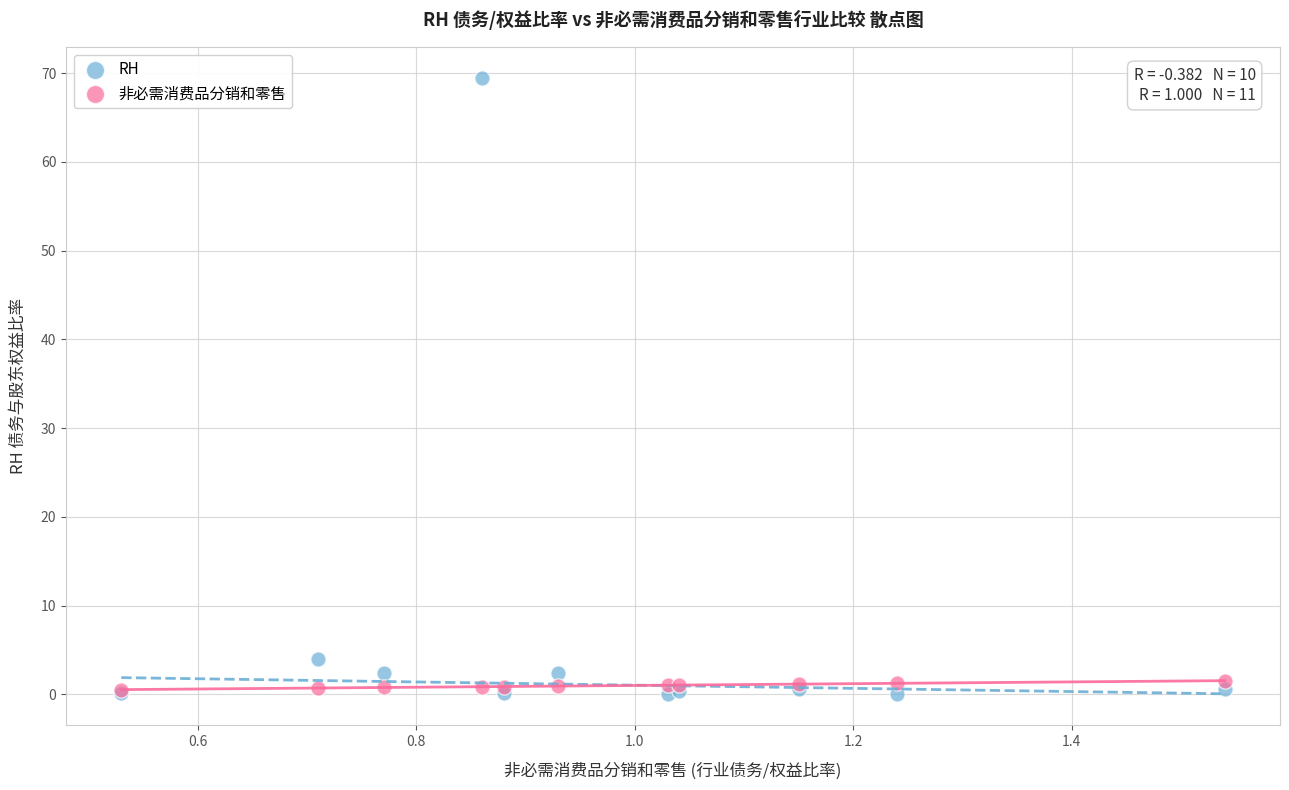

What are all the series names shown in the legend?

RH, 非必需消费品分销和零售